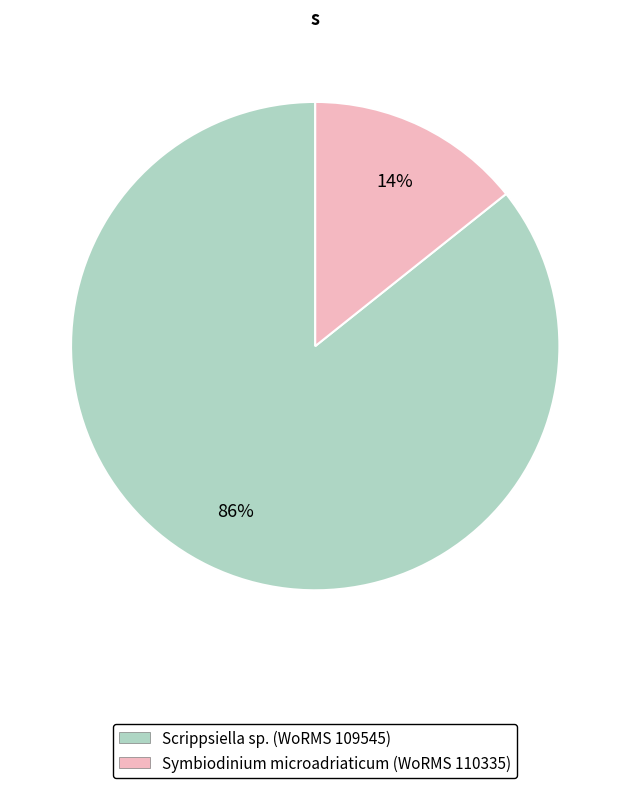

Does any single category account for the majority?

Yes